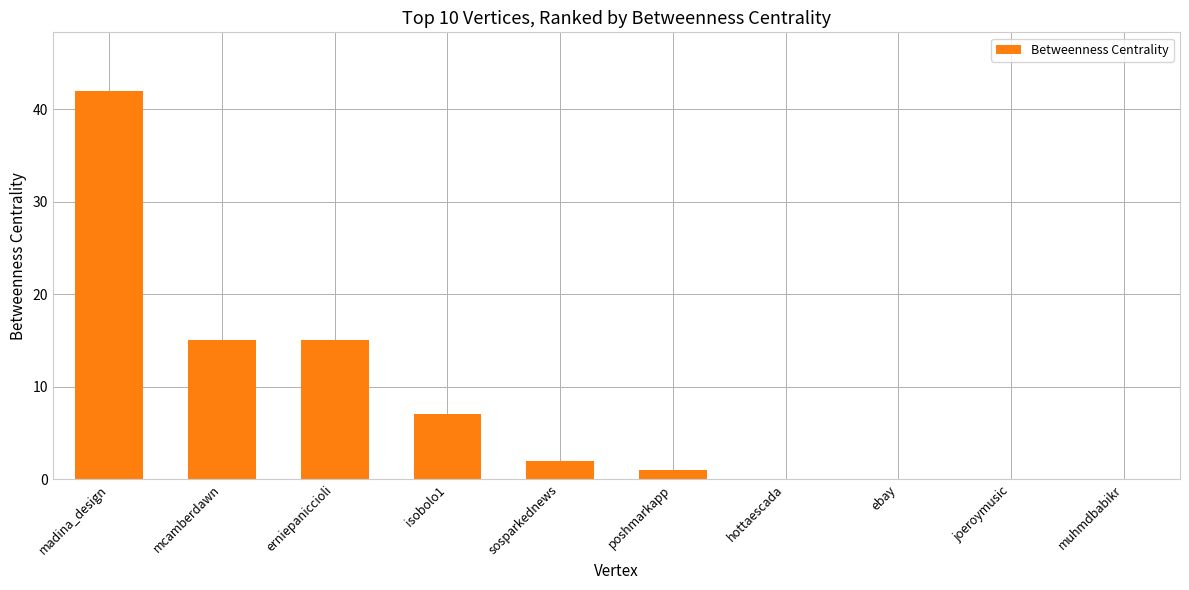

Count the number of categories in the chart.

10